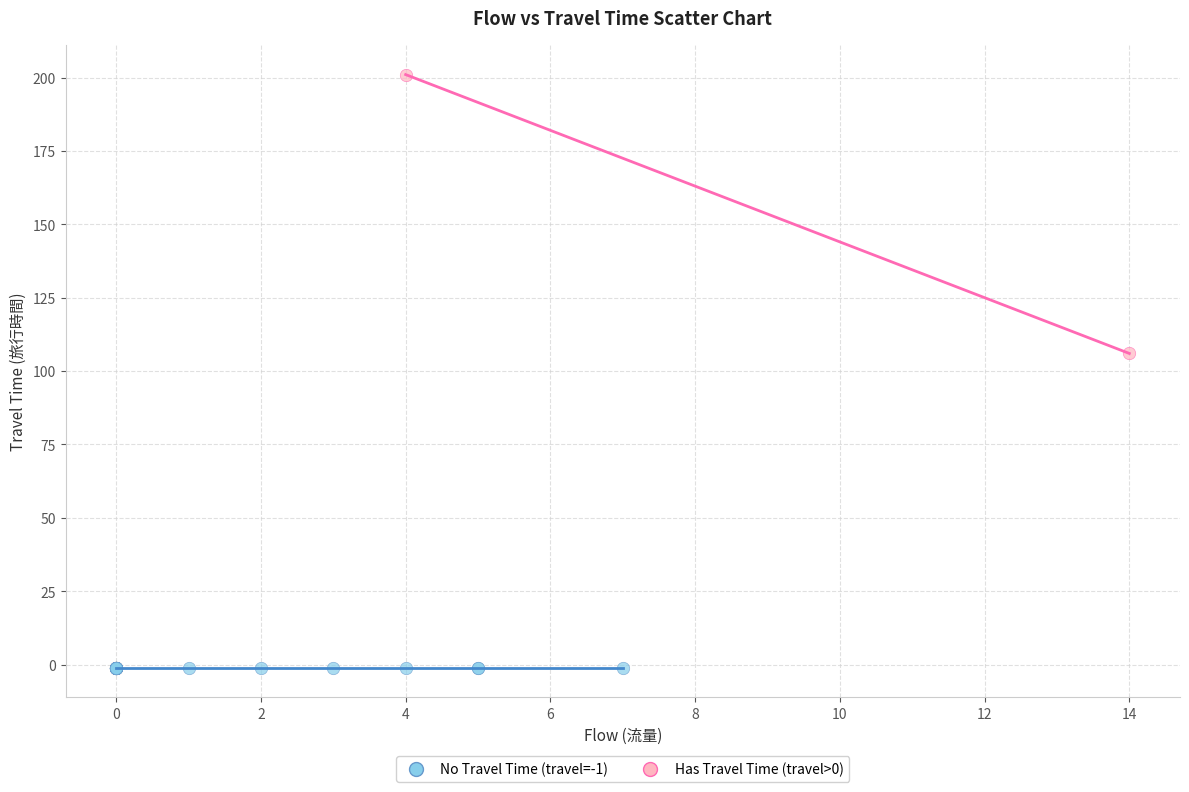

What are all the series names shown in the legend?

No Travel Time (travel=-1), Has Travel Time (travel>0)